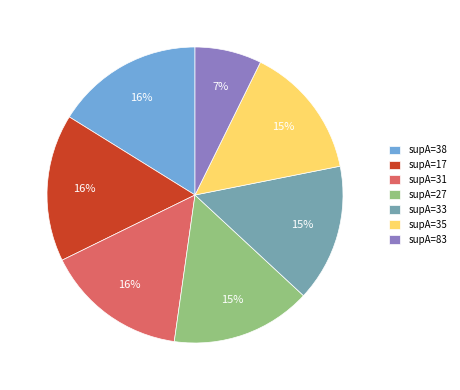

How many segments does this pie chart have?

7